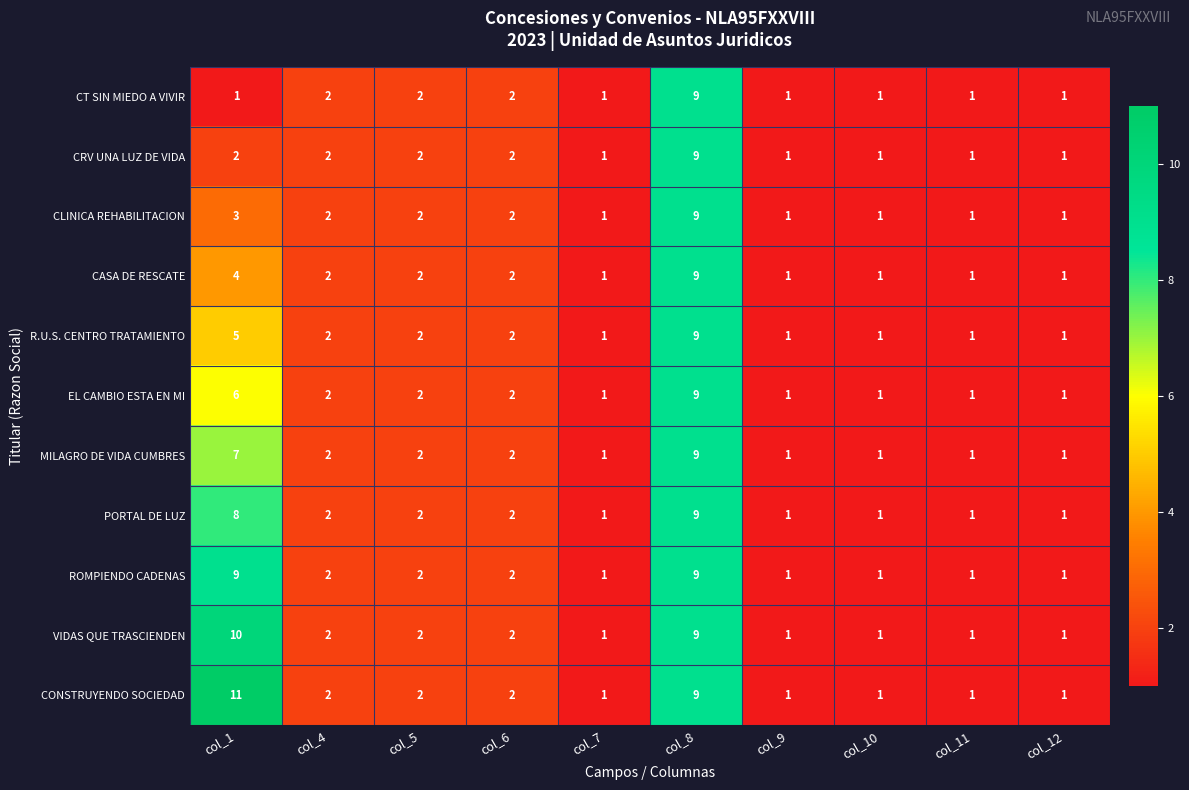

Which series has the largest total across all categories?

CONSTRUYENDO SOCIEDAD